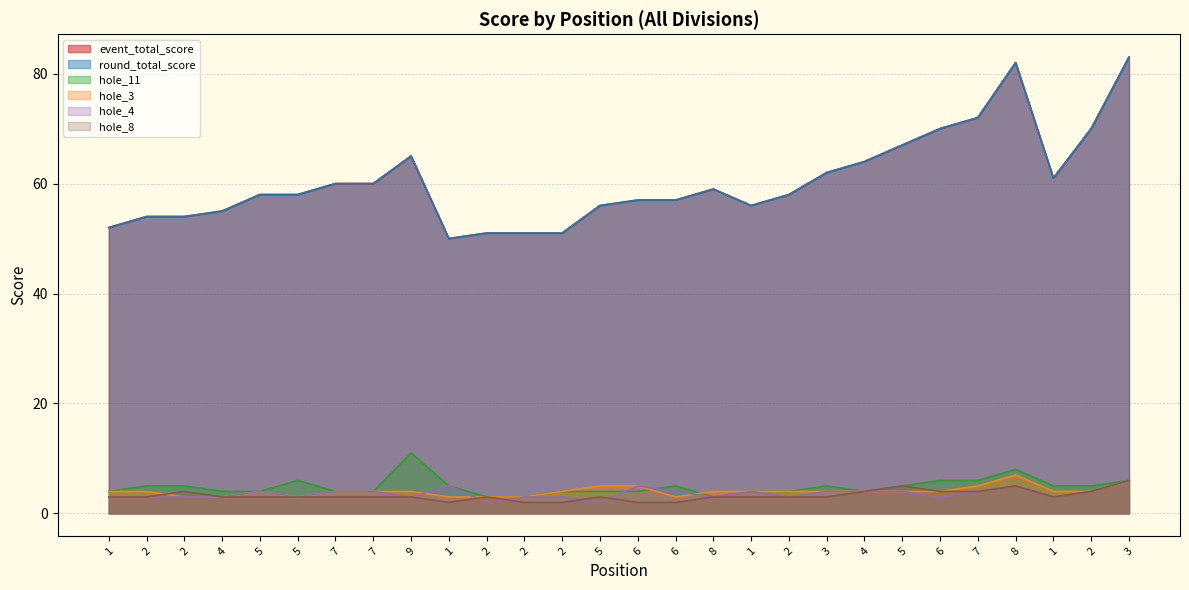

What are all the series names shown in the legend?

event_total_score, round_total_score, hole_11, hole_3, hole_4, hole_8